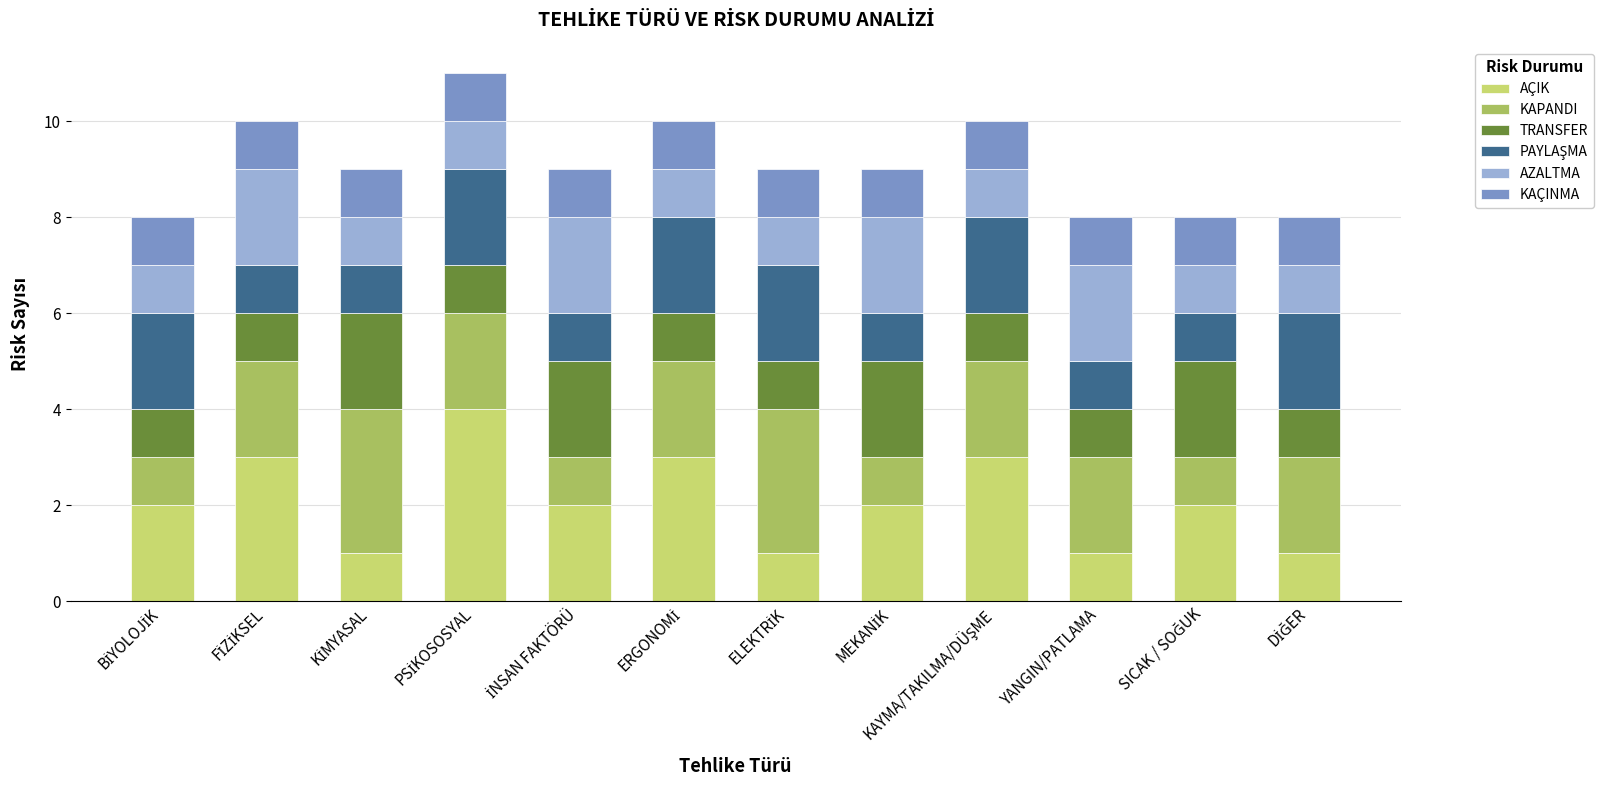

The AÇIK series shows 1 at YANGIN/PATLAMA. True or false?

True